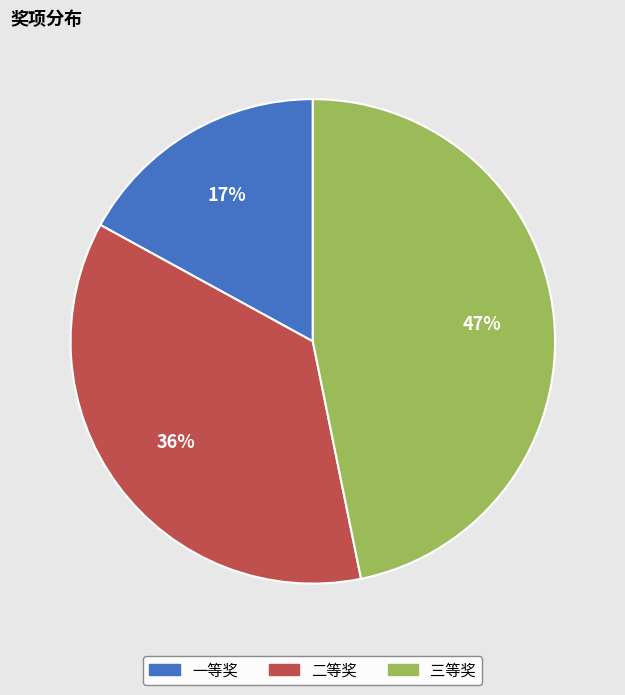

Count the number of slices in the pie.

3